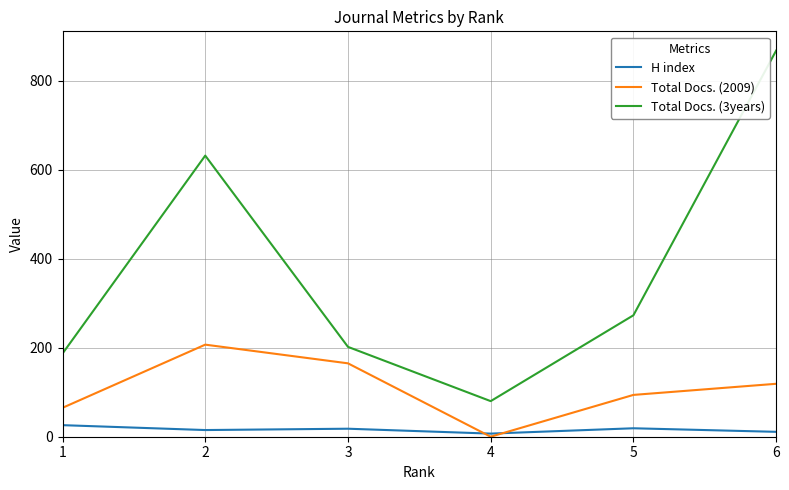

Which label corresponds to the largest value in the chart?

6